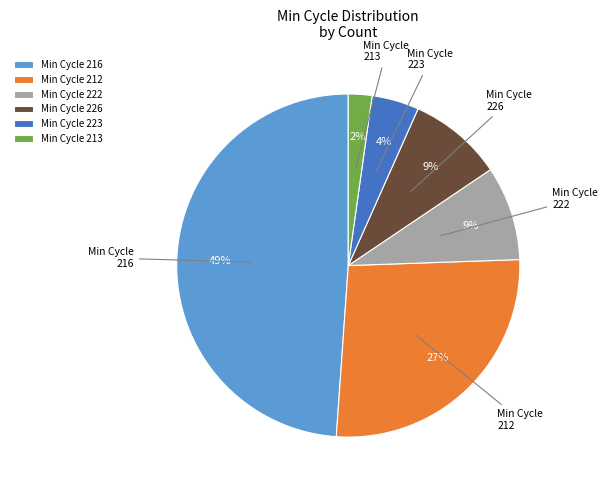

To the nearest percent, what is the average slice percentage?

17%